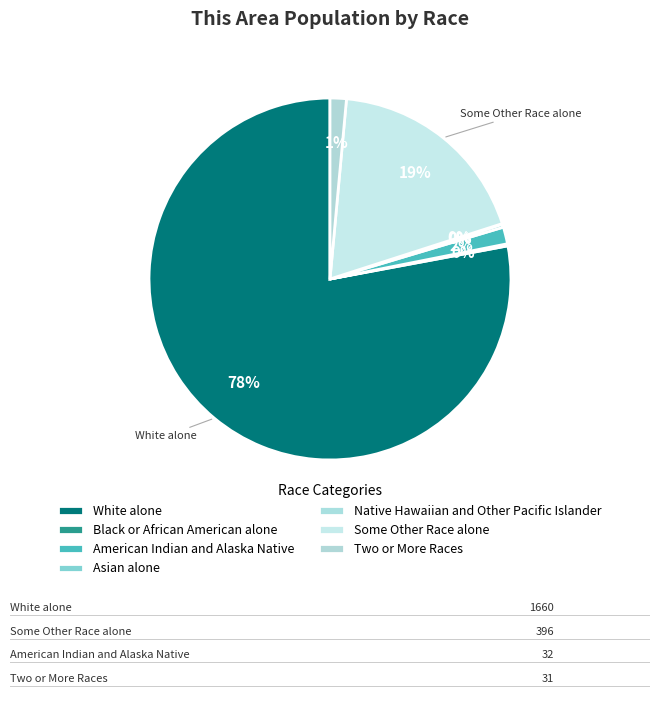

Rank the categories by value from lowest to highest.

Native Hawaiian and Other Pacific Islander, Black or African American alone, Asian alone, Two or More Races, American Indian and Alaska Native, Some Other Race alone, White alone